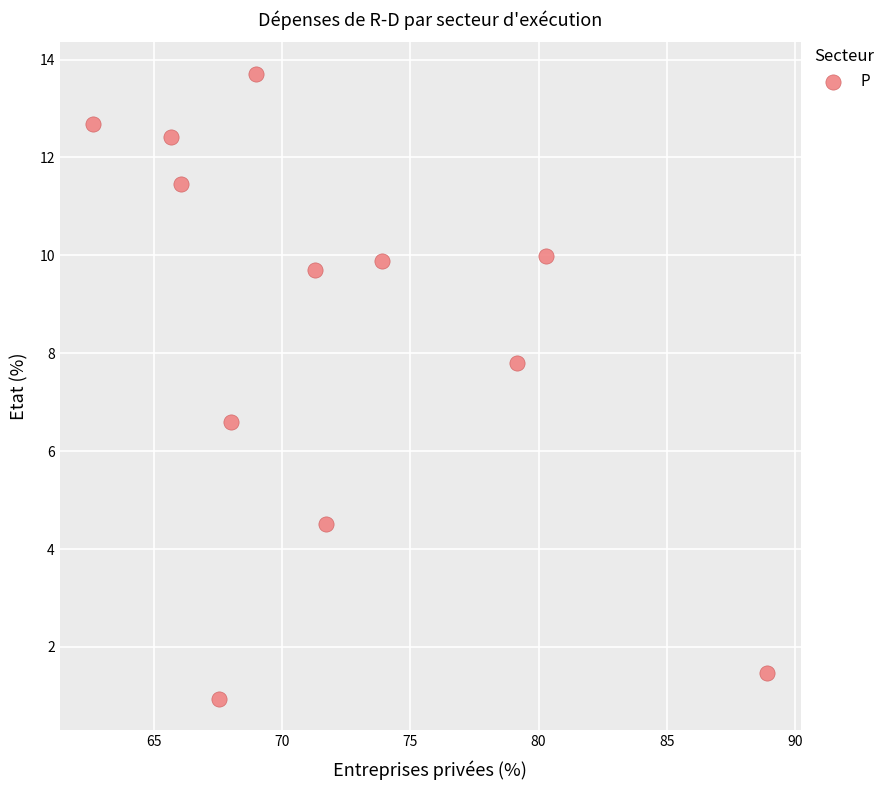

What Y value in the scatter plot is closest to 7?

6.6